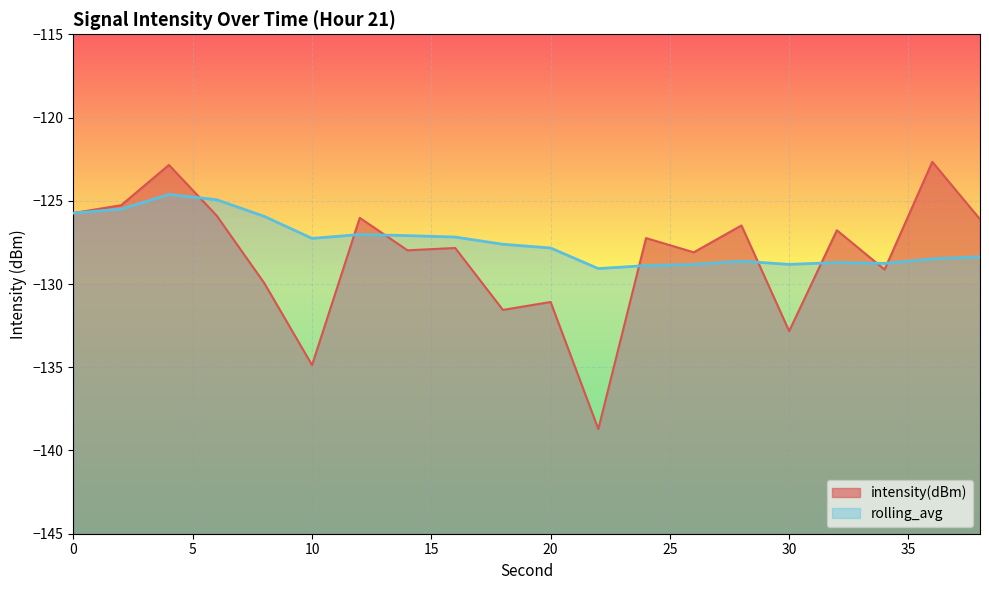

How many distinct data groups are displayed?

2